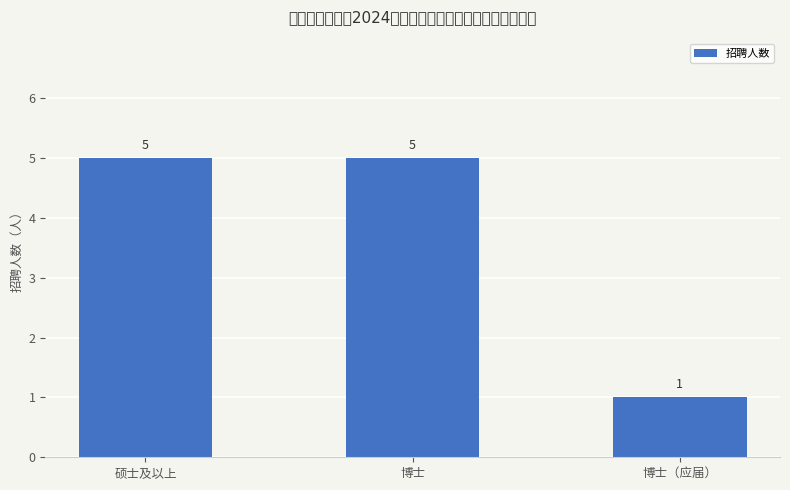

How many data points are less than 5?

1